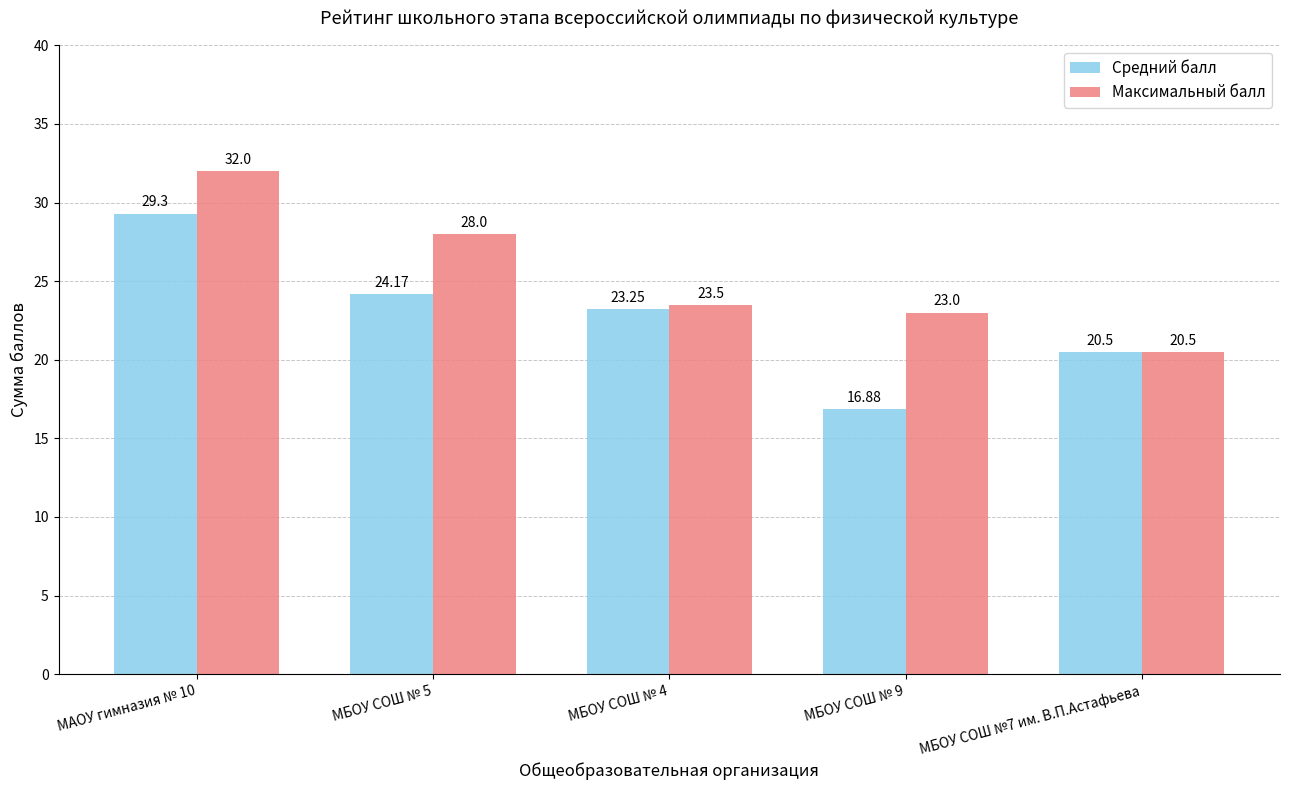

Which series has the largest total across all categories?

Максимальный балл